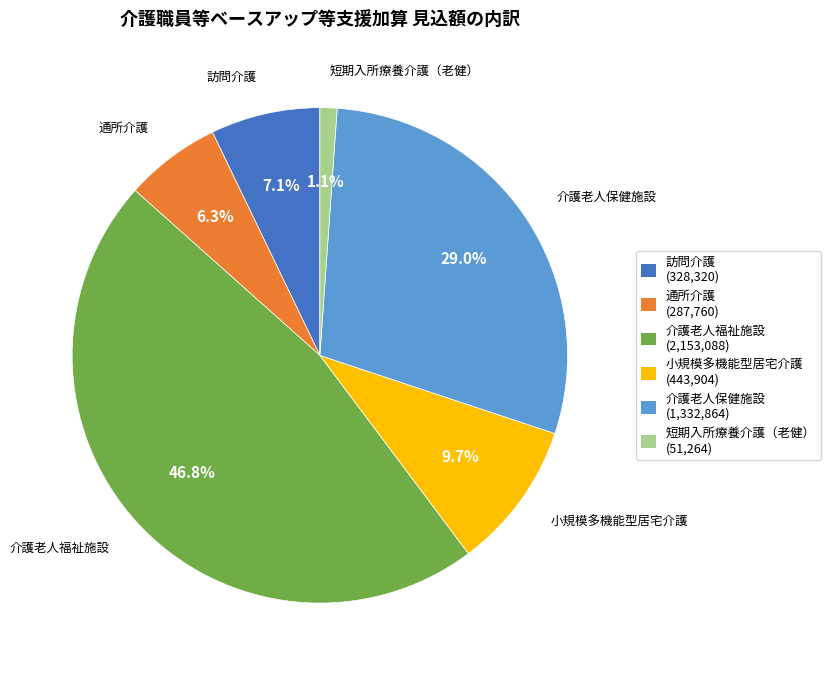

How many slices are in this pie chart?

6